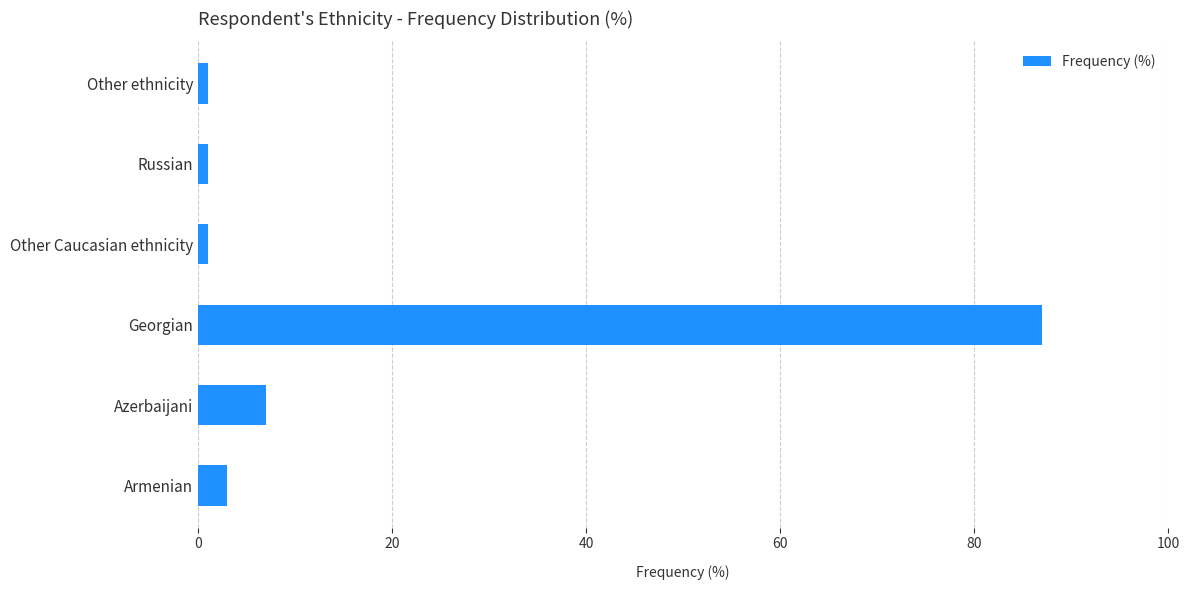

What is the difference between the maximum and minimum values?

86